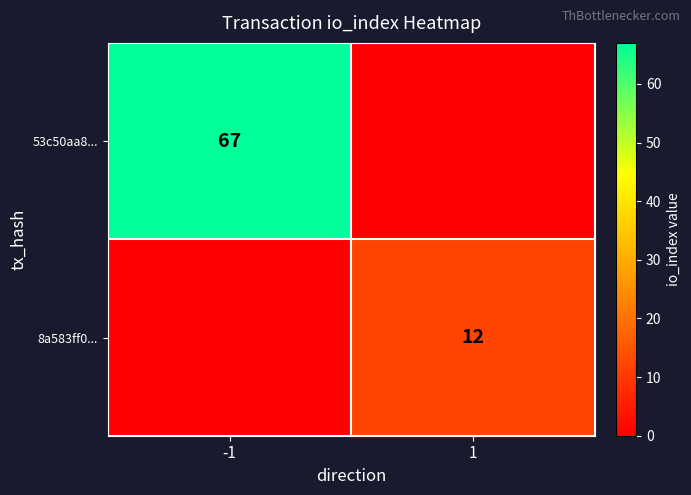

True or false: 8a583ff0... has a value of 12 at 1.

True